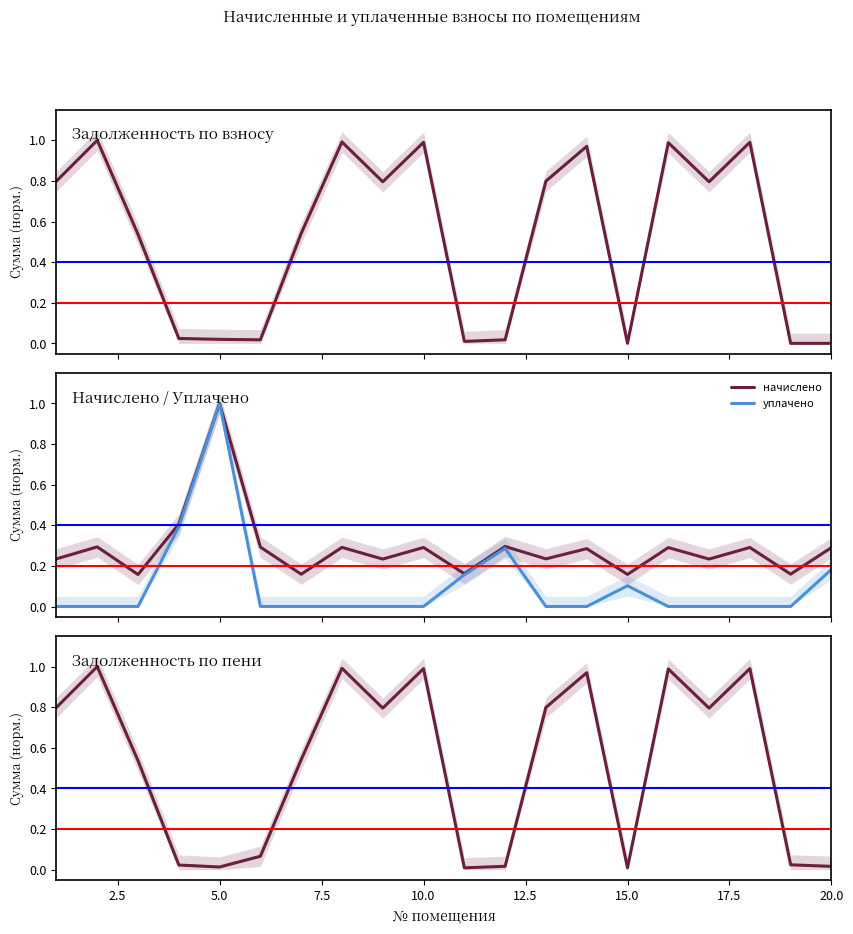

What is the average value of the задолженность (пени) series?

0.5